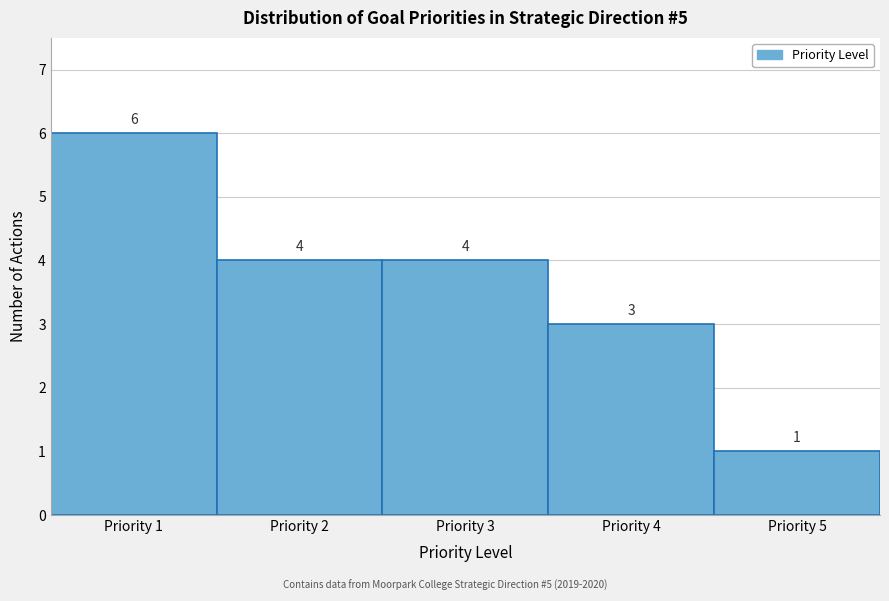

Reading left to right, transcribe this chart: for each bar, give the range it covers on the x-axis and its height.

0.5 to 1.5: 6
1.5 to 2.5: 4
2.5 to 3.5: 4
3.5 to 4.5: 3
4.5 to 5.5: 1